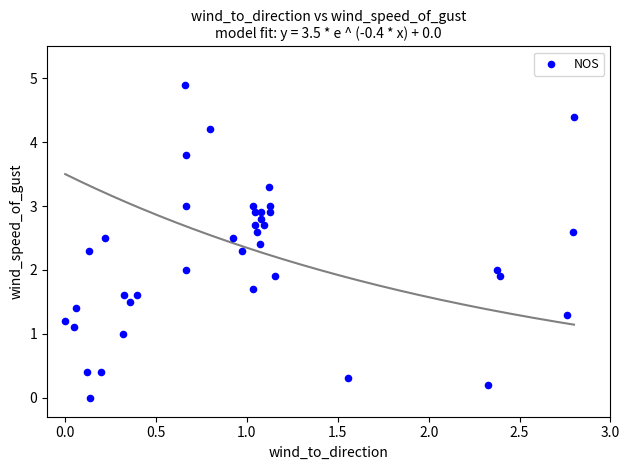

What is the range of X values (max minus min)?

2.8